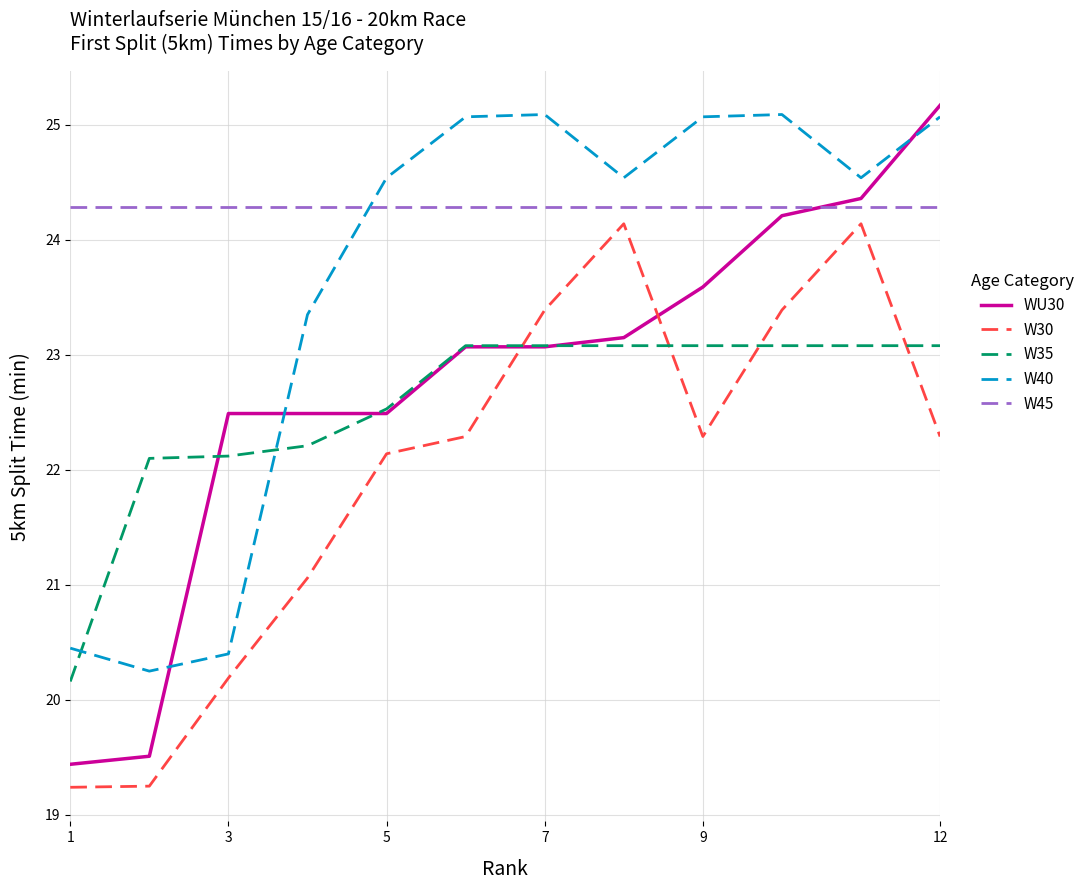

True or false: W40 has more than 2 points higher than both neighbors.

False